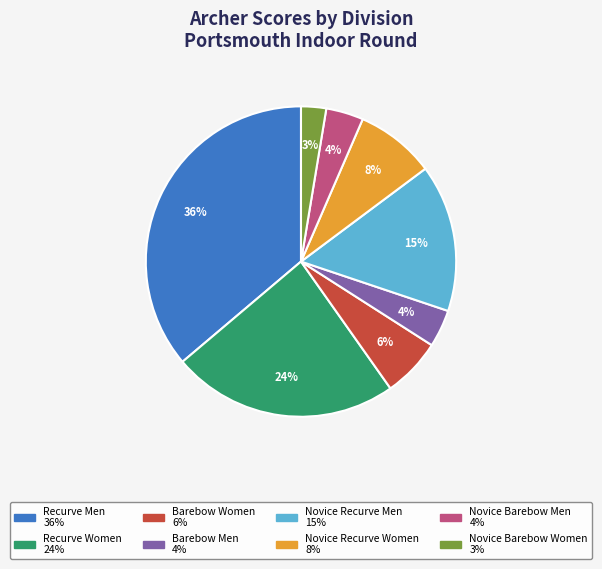

The Barebow Women slice represents 1% of the pie. True or false?

False